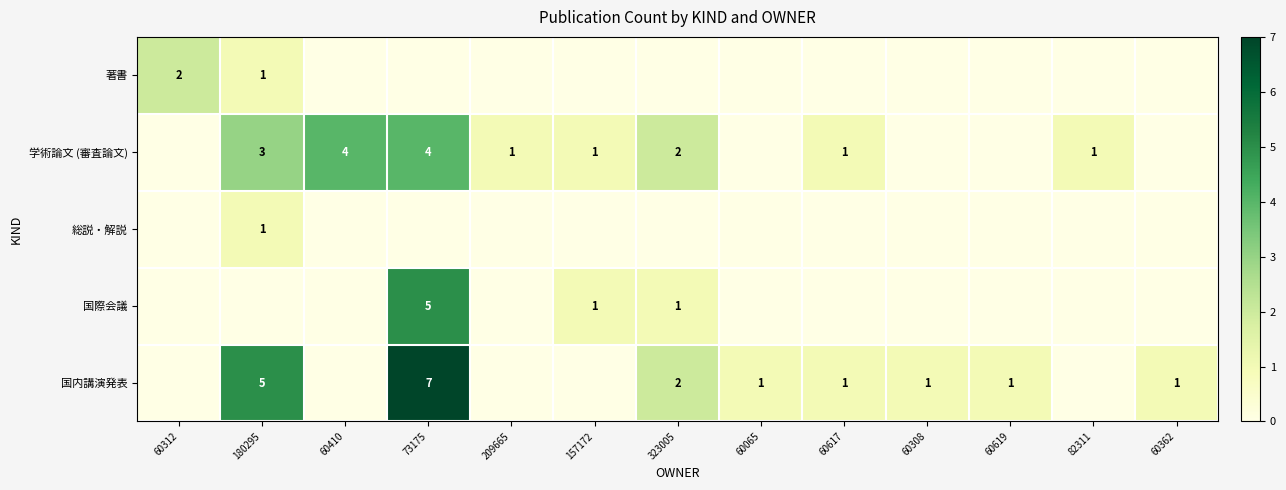

List the labels in order of 国際会議 value, smallest first.

60312, 180295, 60410, 209665, 60065, 60617, 60308, 60619, 82311, 60362, 157172, 323005, 73175